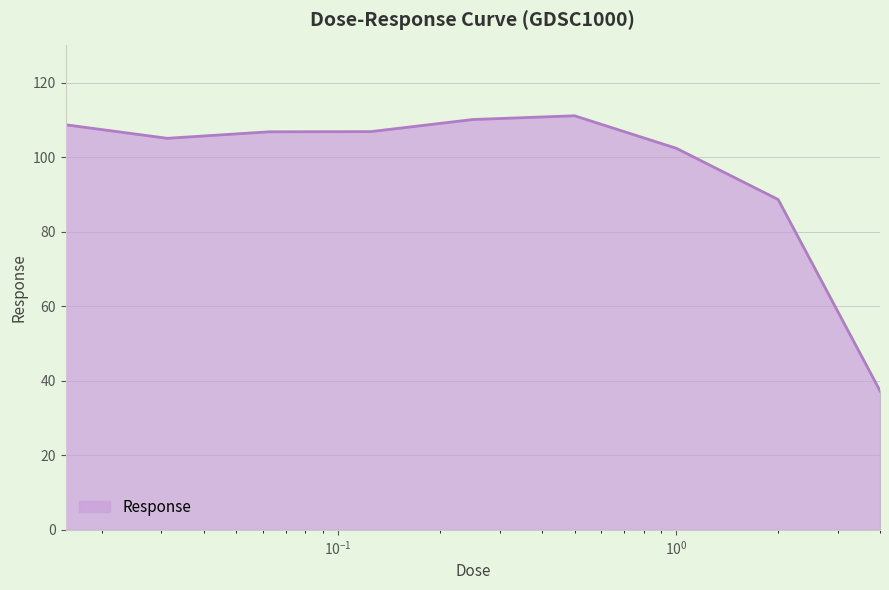

What is the difference between the maximum and minimum values?

73.8